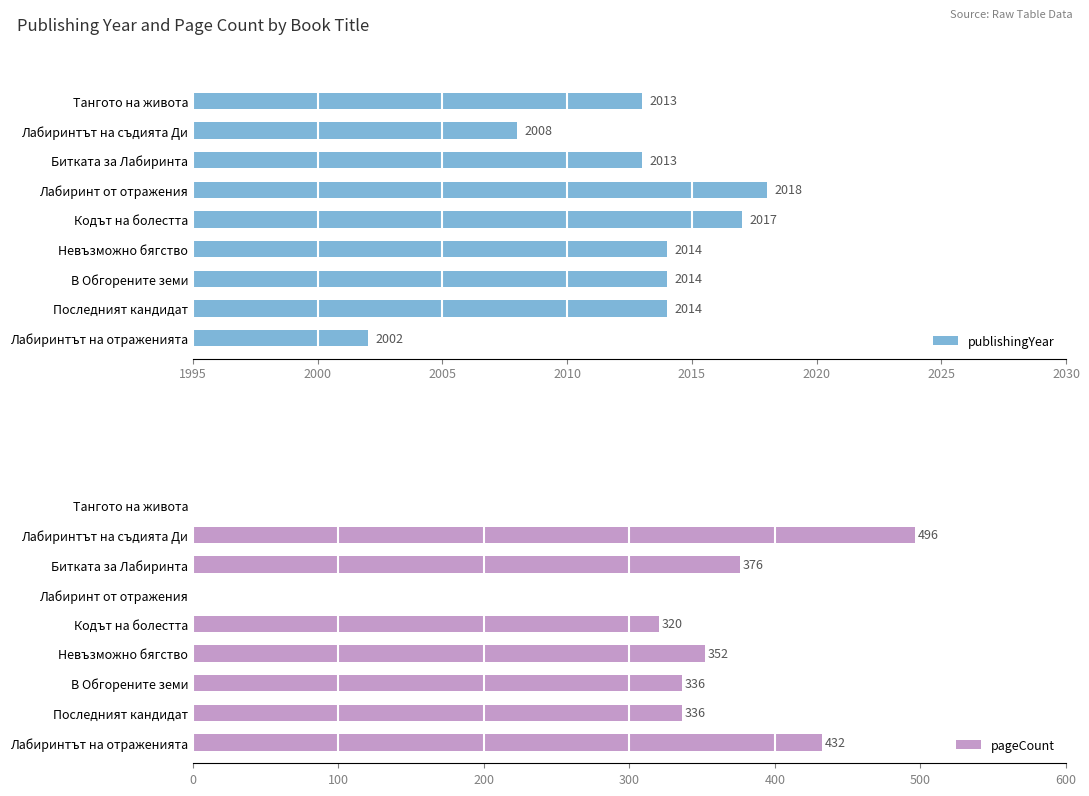

What is the minimum value for publishingYear?

2002